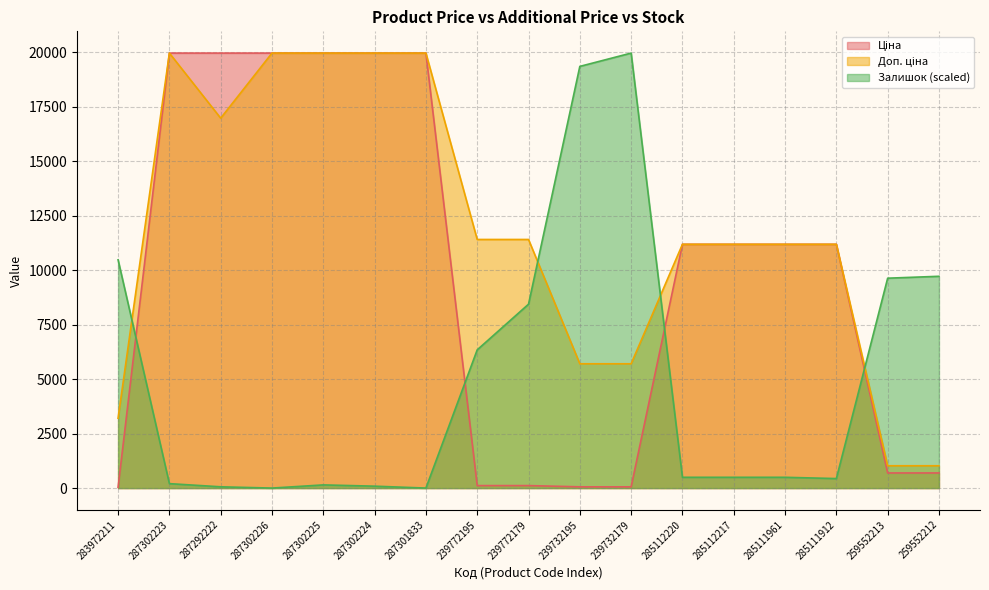

The Доп. ціна series shows 30494.6 at 287302226. True or false?

False